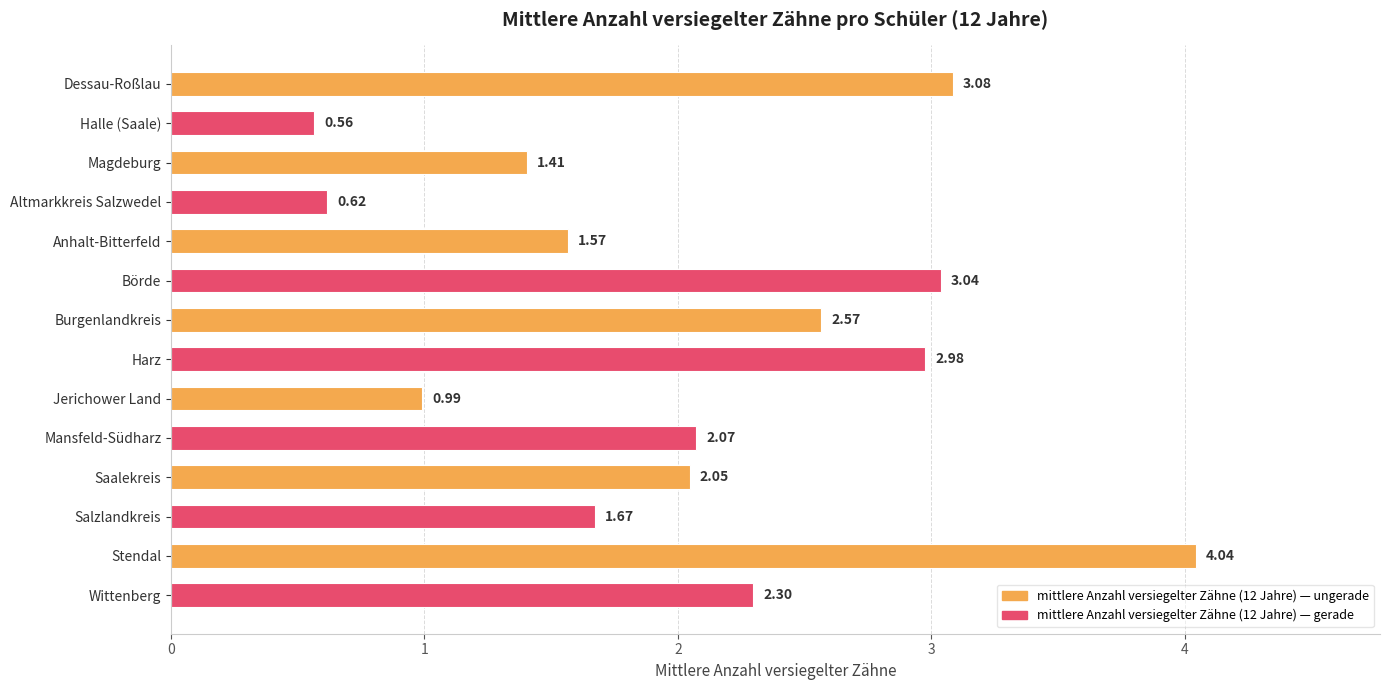

What is the sum of all values?

28.9